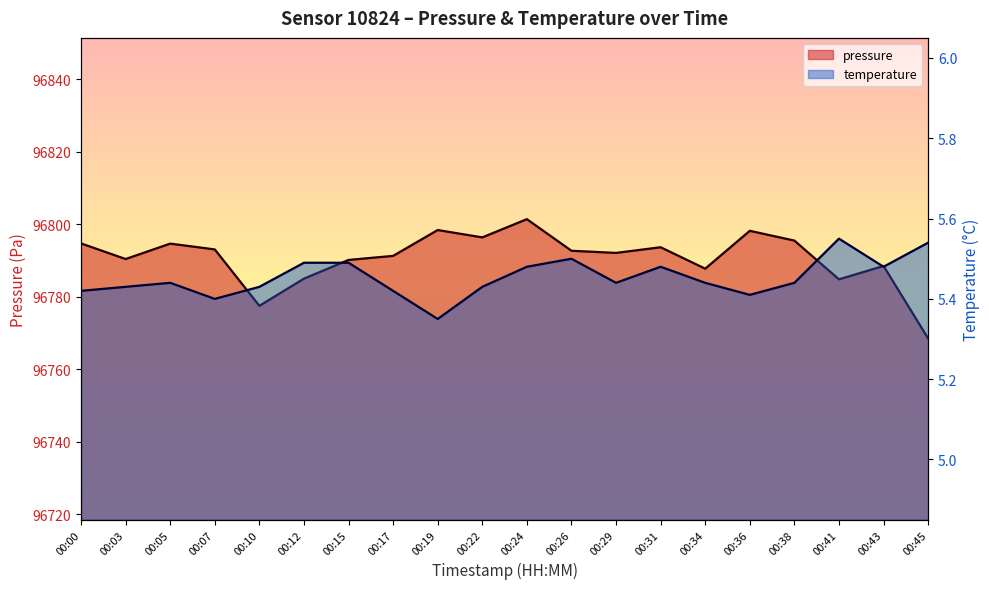

At which label does pressure first exceed 96792?

00:00